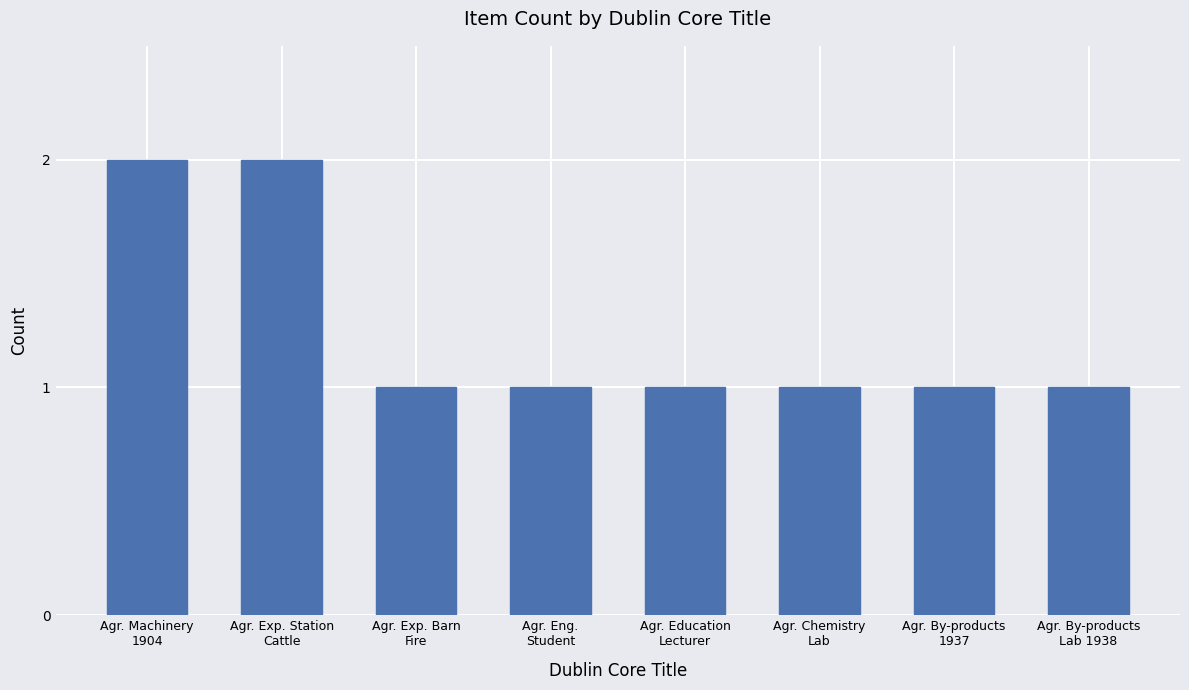

Reading right to left, transcribe all the data shown in this chart.

1	1	1	1	1	1	2	2